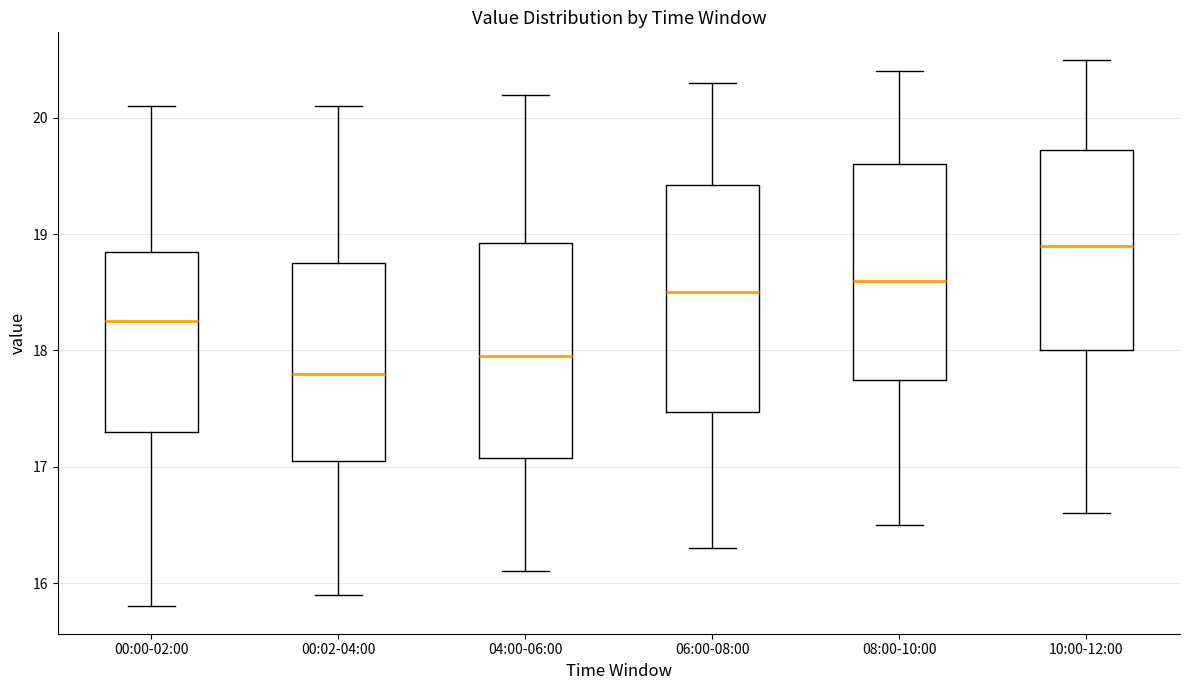

Where is the lower edge of the box for 04:00-06:00 on the y-axis? The values are not printed on the chart, so give them approximately, as read against the axis.

17.1